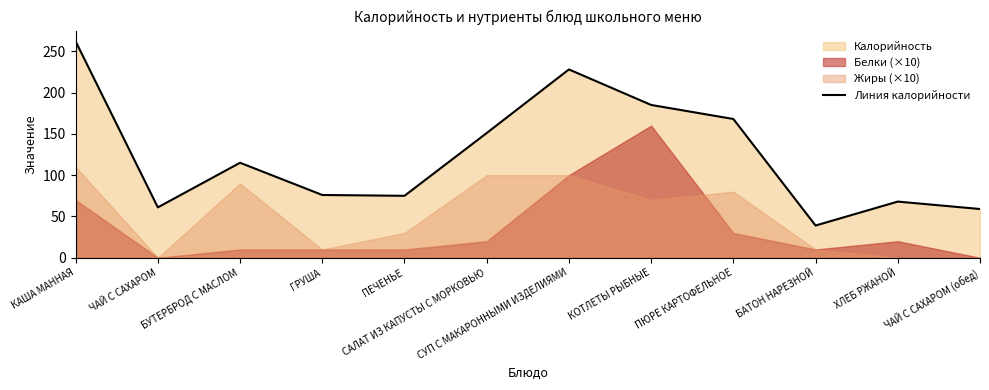

Is it true that the value at СУП С МАКАРОННЫМИ ИЗДЕЛИЯМИ is 228?

True